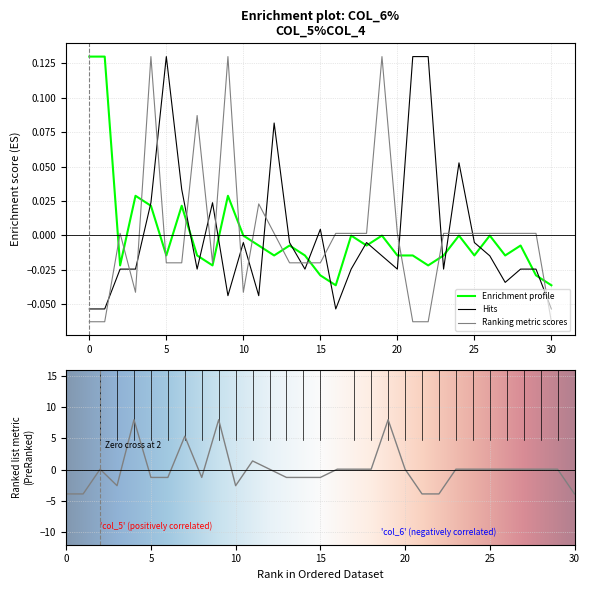

What is the difference between the second highest and second lowest values in the col_5 series?

0.2